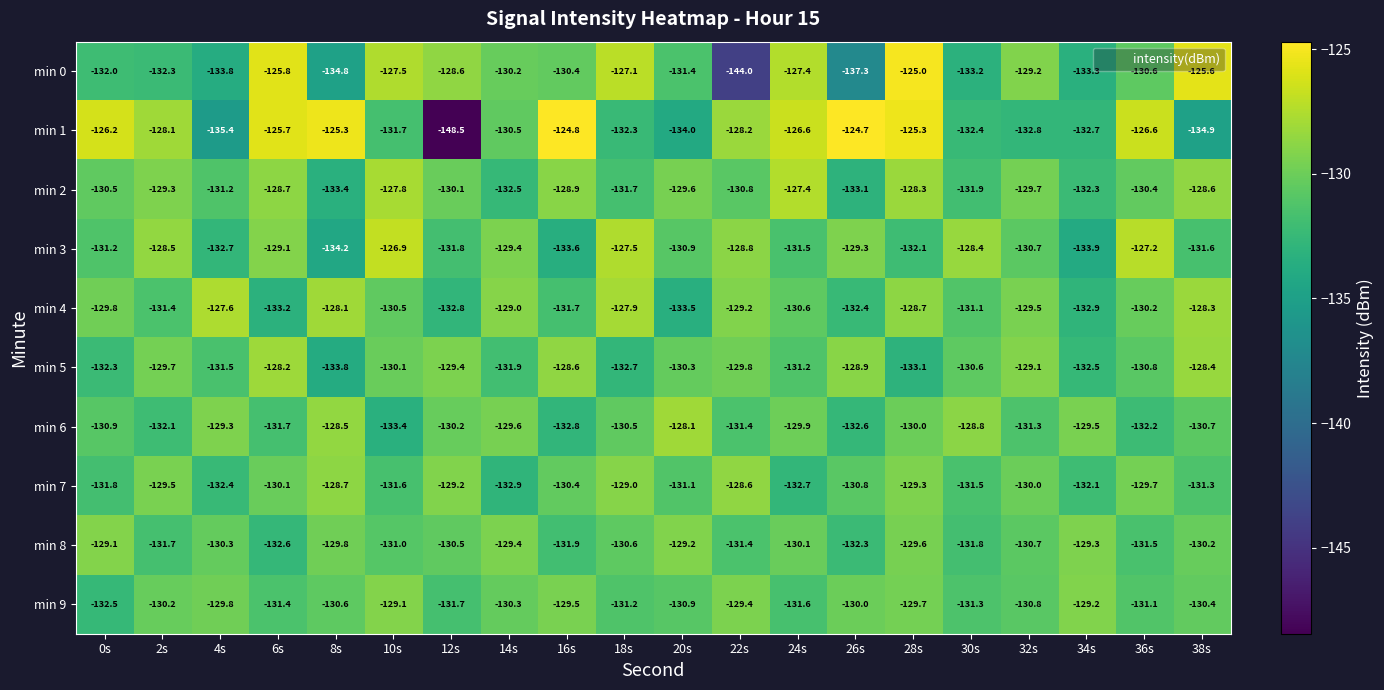

Is it true that min 8 equals -131.8 at 30s?

True